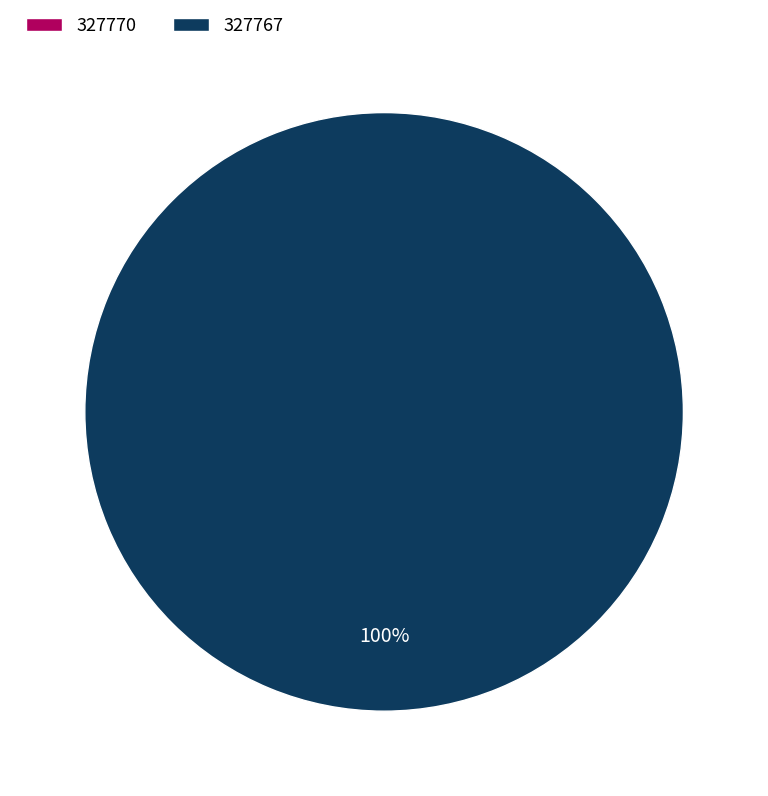

True or false: 327767 accounts for 92% of the total.

False